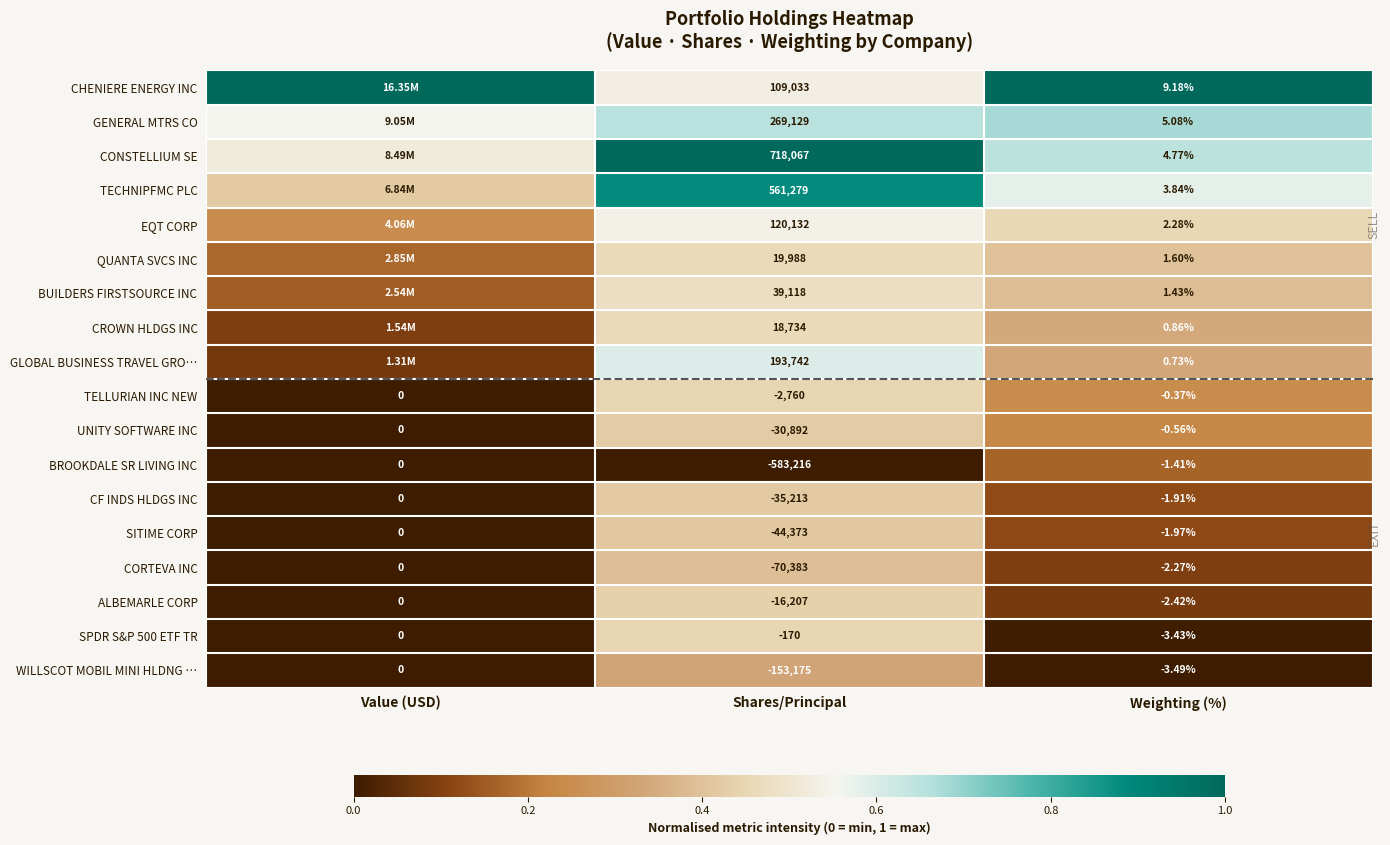

Rank the categories by TELLURIAN INC NEW value from highest to lowest.

Value (USD), Weighting (%), Shares/Principal